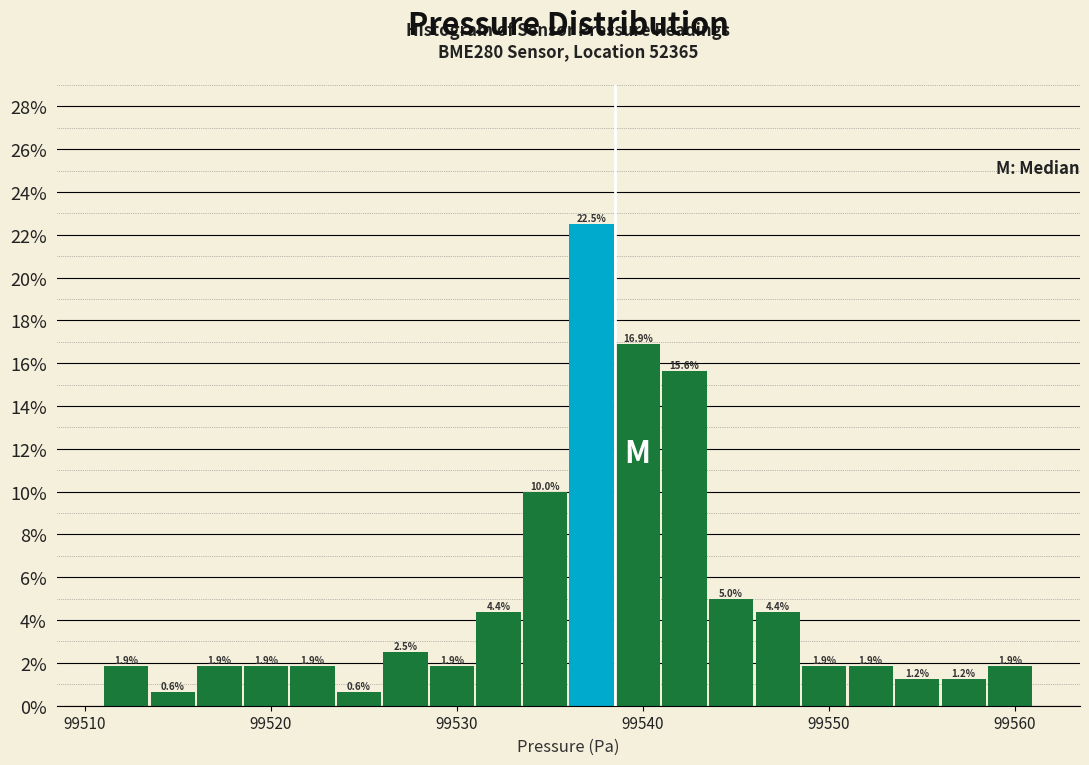

Around what value on the x-axis is the tallest bar? Give the approximate position of its centre, as read against the axis.

99537